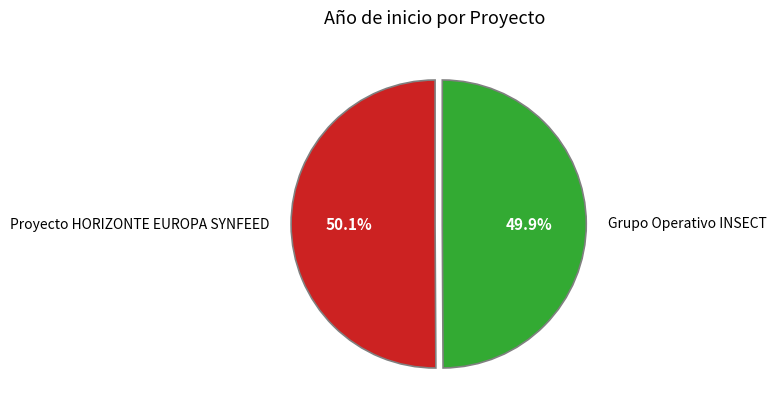

What is the ratio of the value at Grupo Operativo INSECT to the value at Proyecto HORIZONTE EUROPA SYNFEED?

1.0